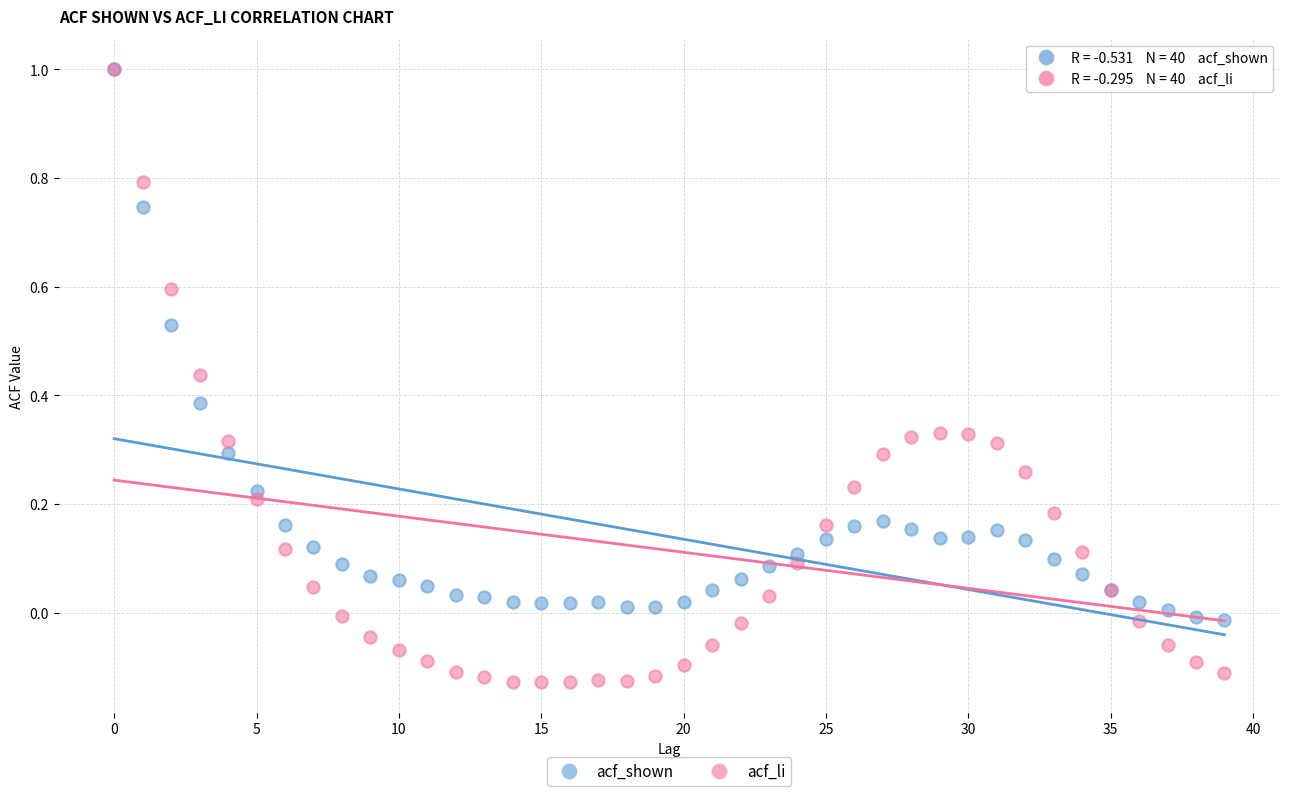

Which series has the largest Y range (max minus min)?

acf_li